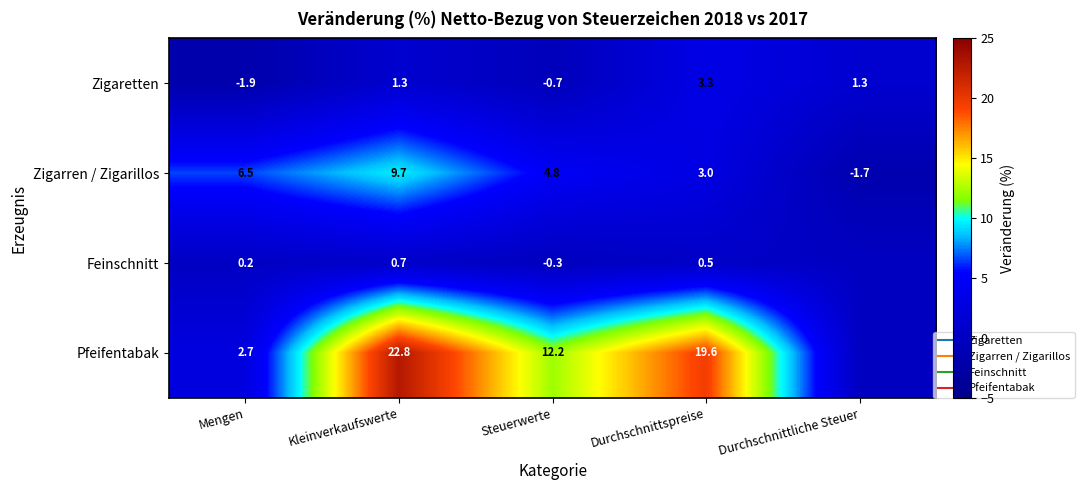

Rank the series at Kleinverkaufswerte from highest to lowest value.

Pfeifentabak, Zigarren / Zigarillos, Zigaretten, Feinschnitt